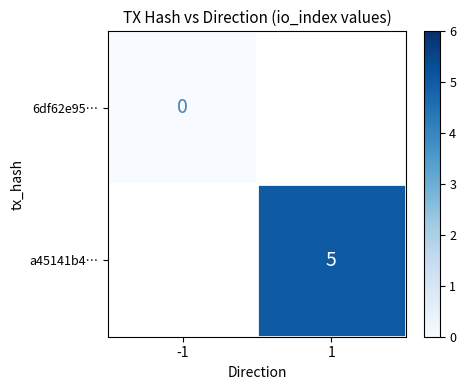

The a45141b4… series shows 2 at 1. True or false?

False